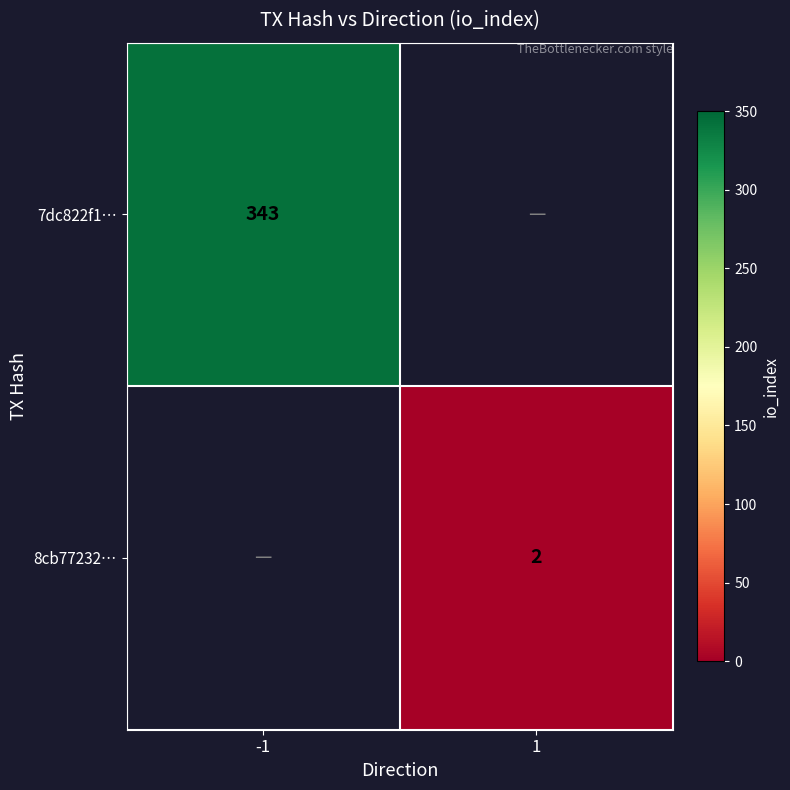

Which category has the lowest value across all series?

1